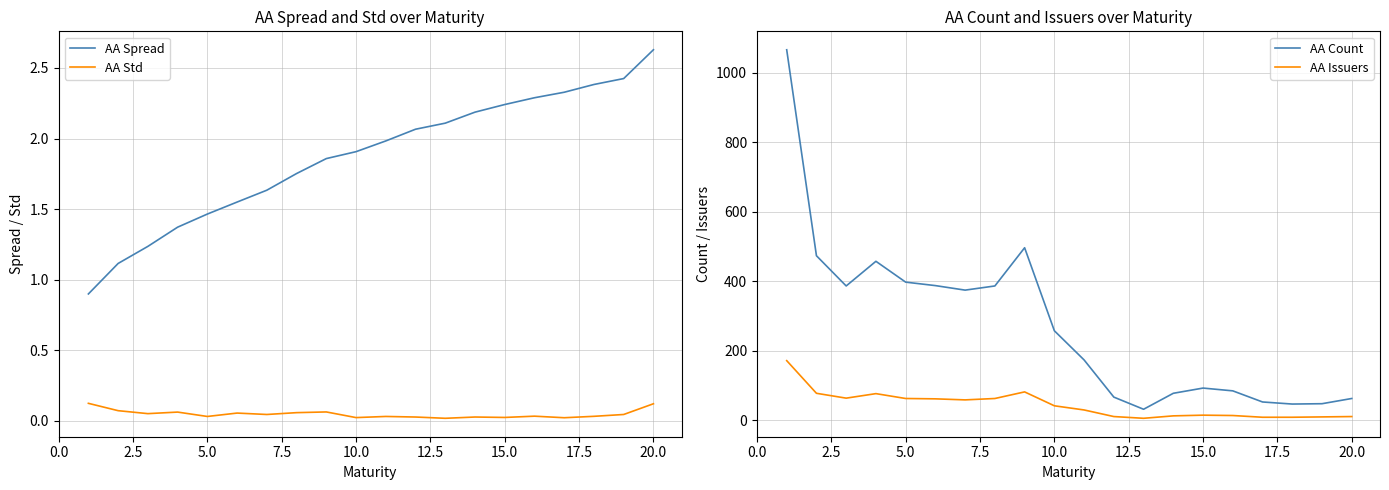

Which series has the largest total across all categories?

AA Count